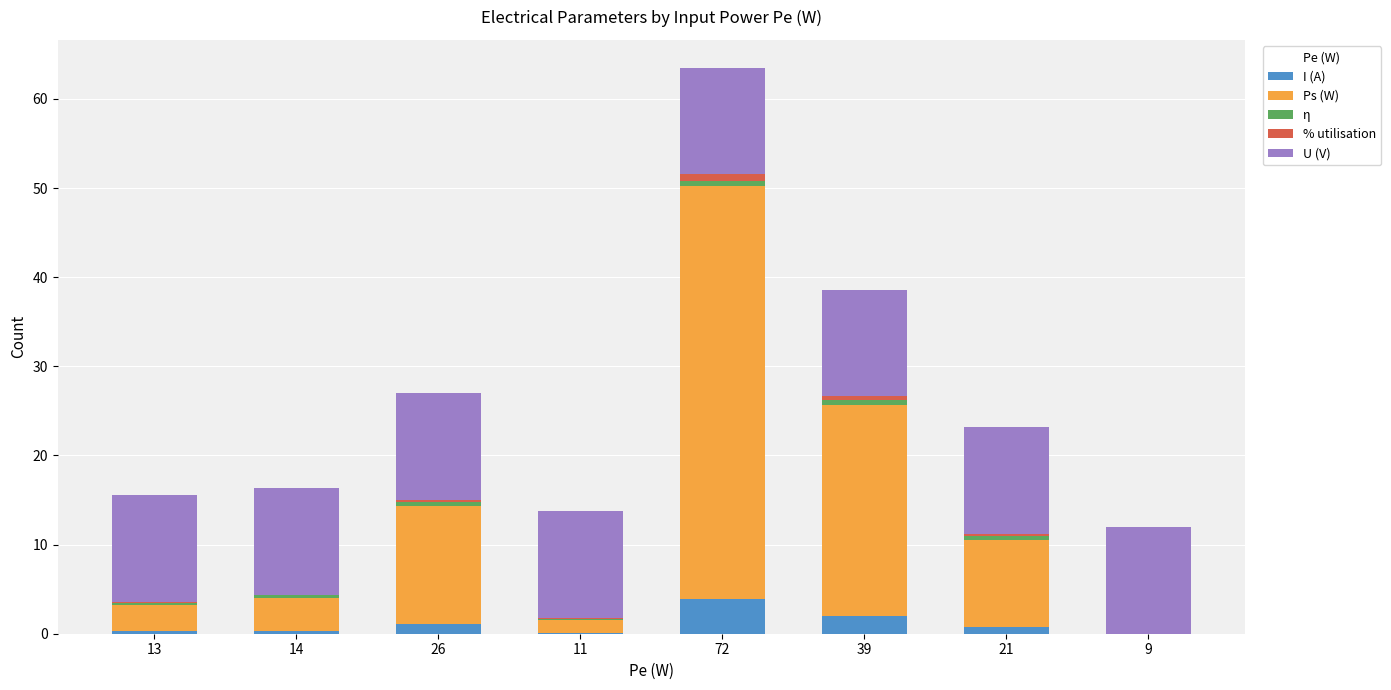

Count the number of categories in the chart.

8